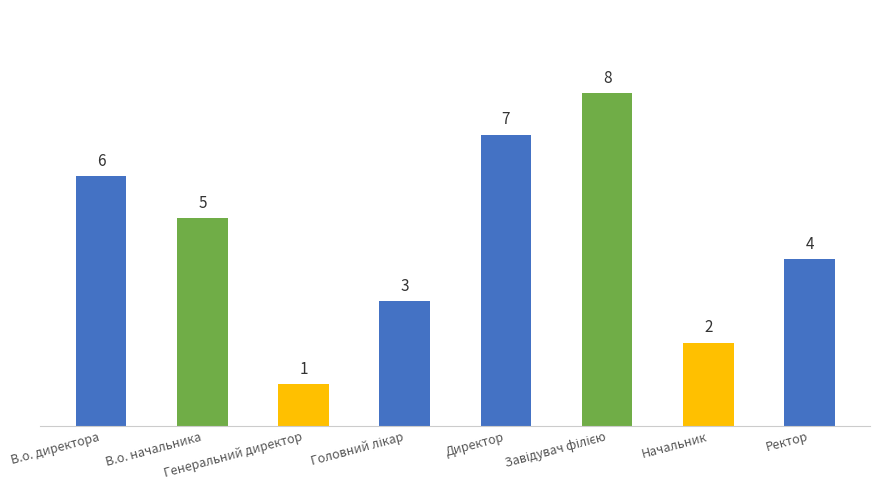

What is the value of the 2nd bar from the left?

5